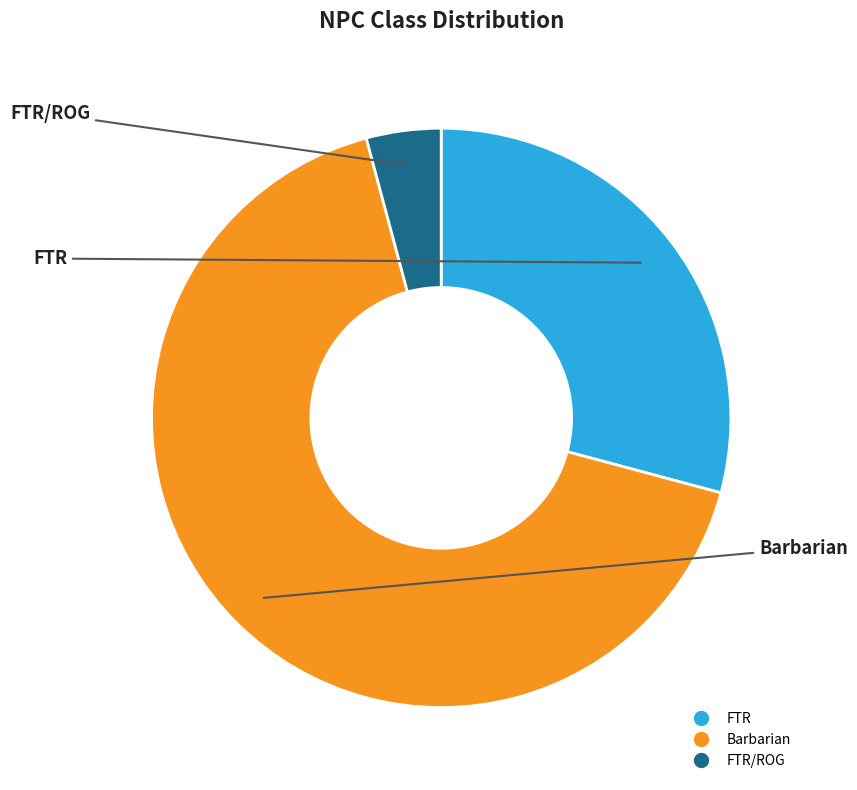

Is there a majority slice in this chart?

Yes